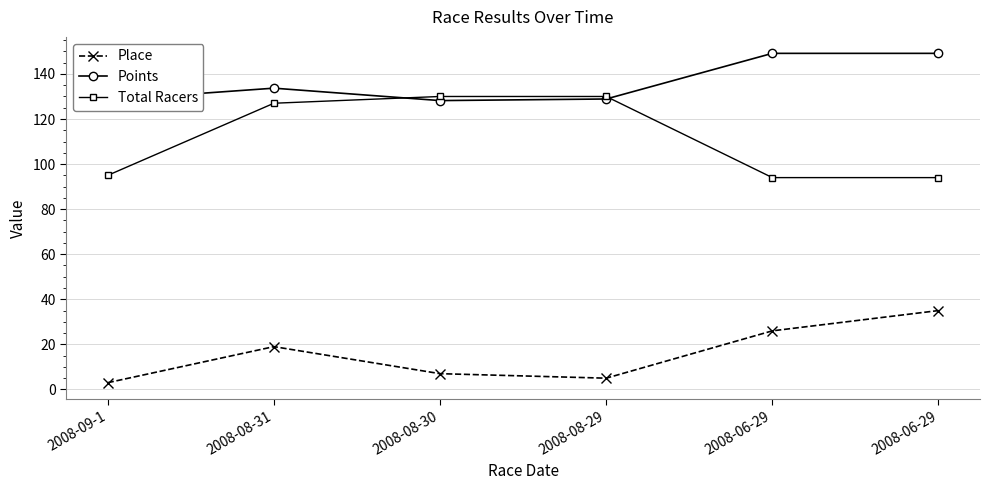

What is the maximum value for Place?

35.0